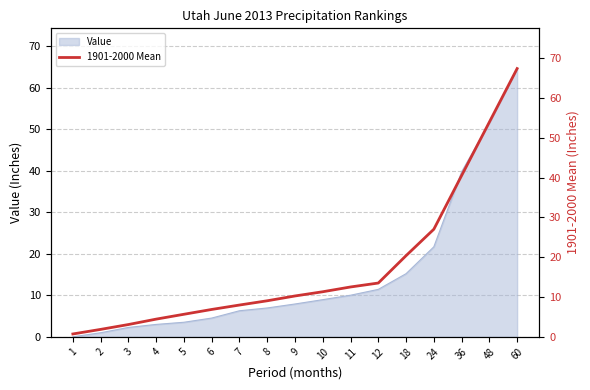

At which label is the value closest to 34?

36